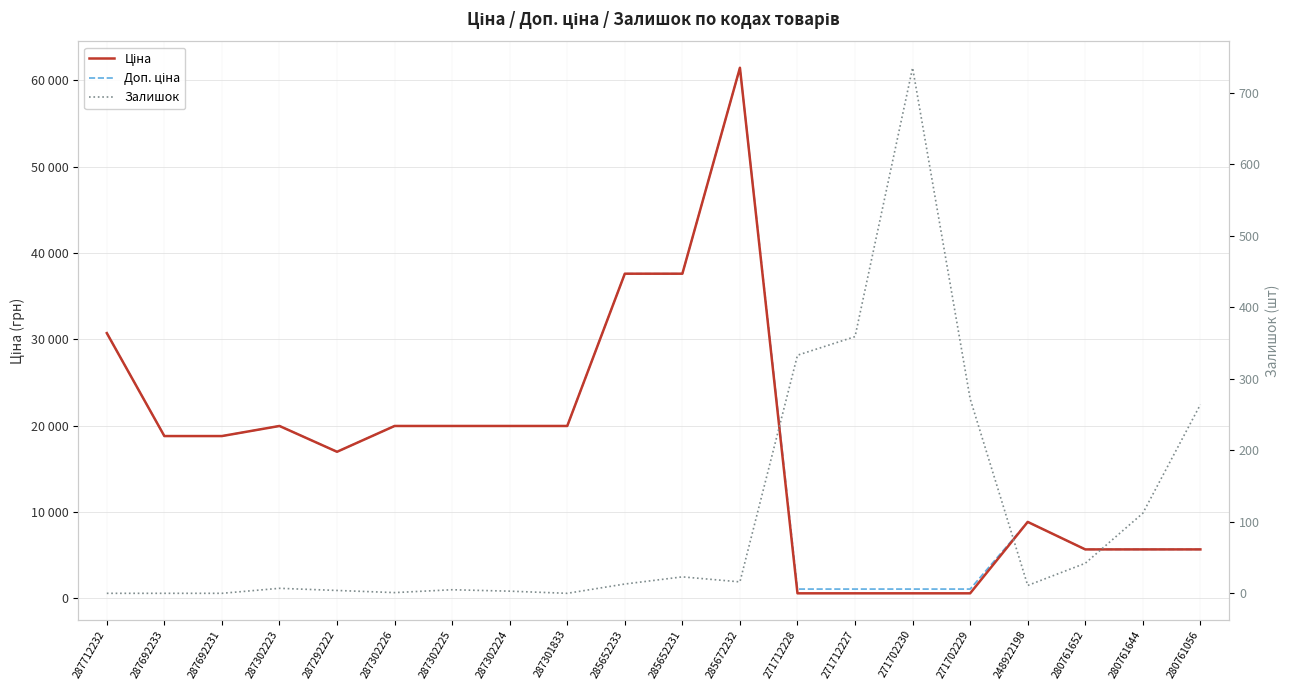

True or false: Залишок and Доп. ціна cross at least once.

False